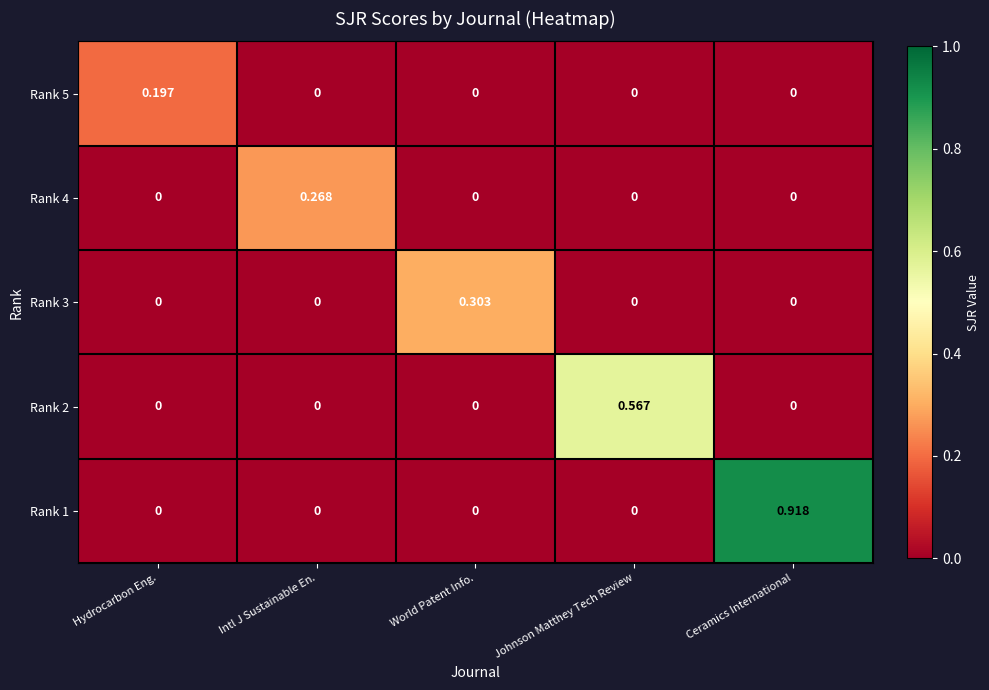

At which category does the chart reach its peak across all series?

Ceramics International